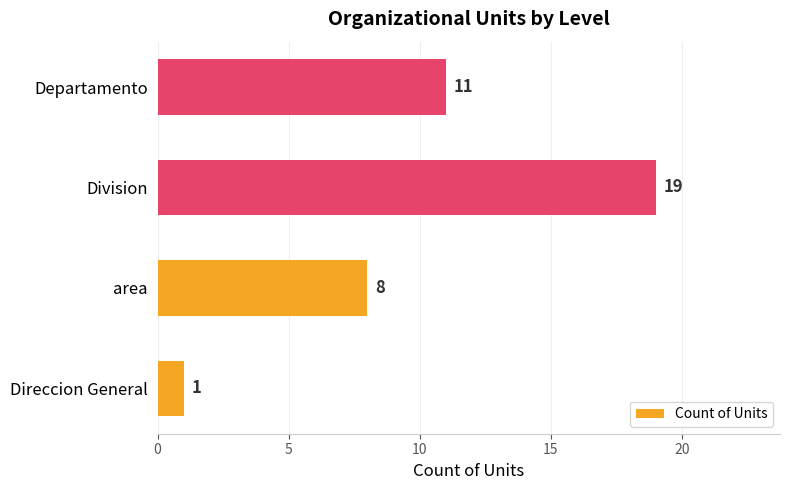

How many data points does each series have?

4